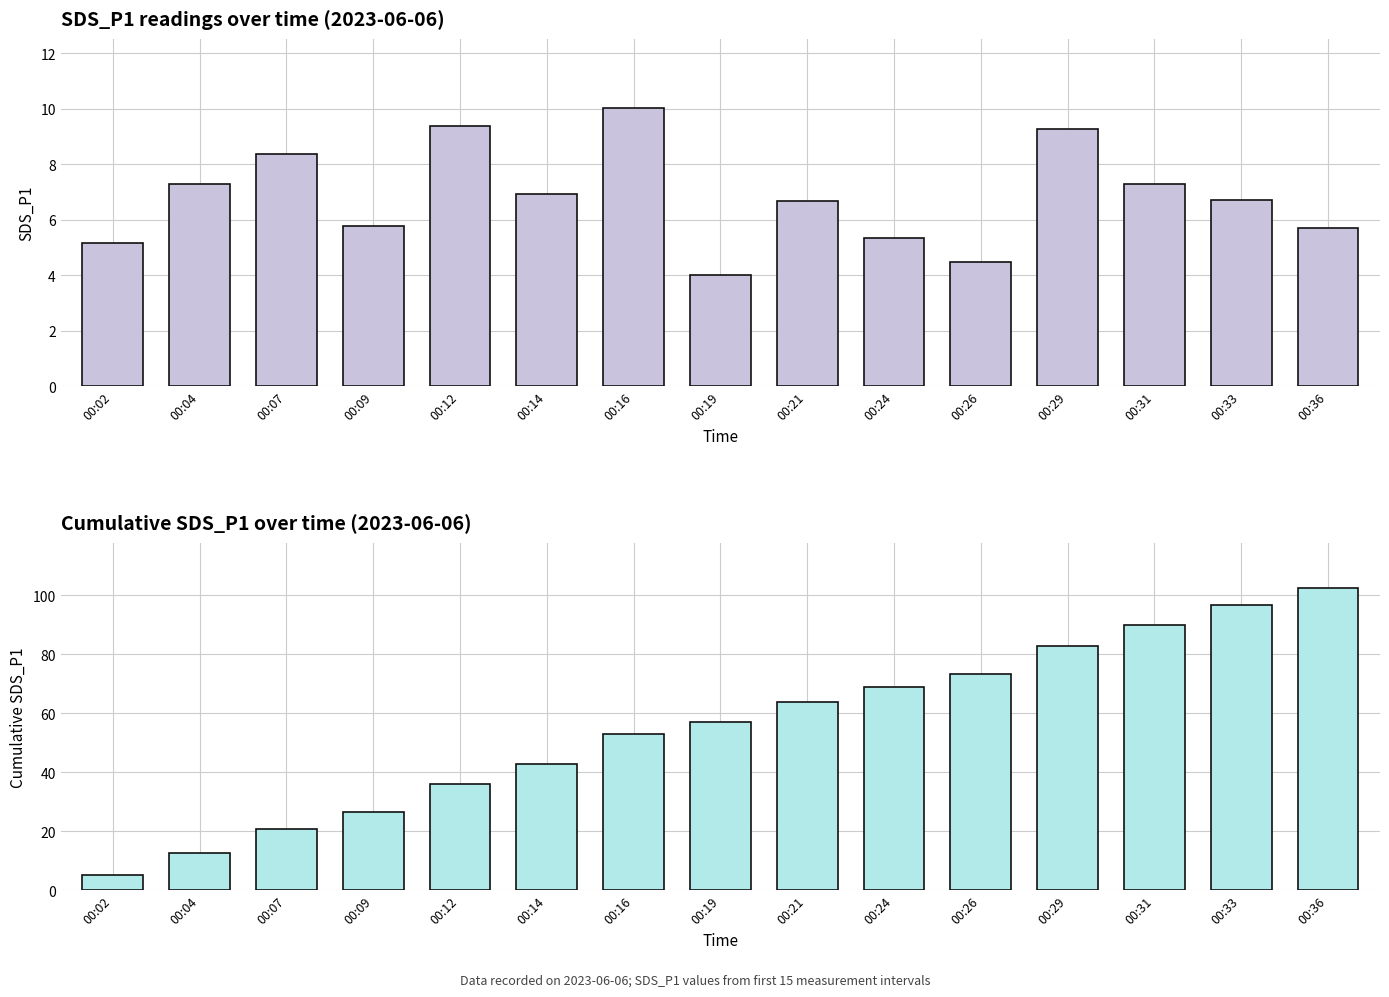

What is the sum of the Cumulative SDS_P1 values at 00:19 and 00:12?

93.0